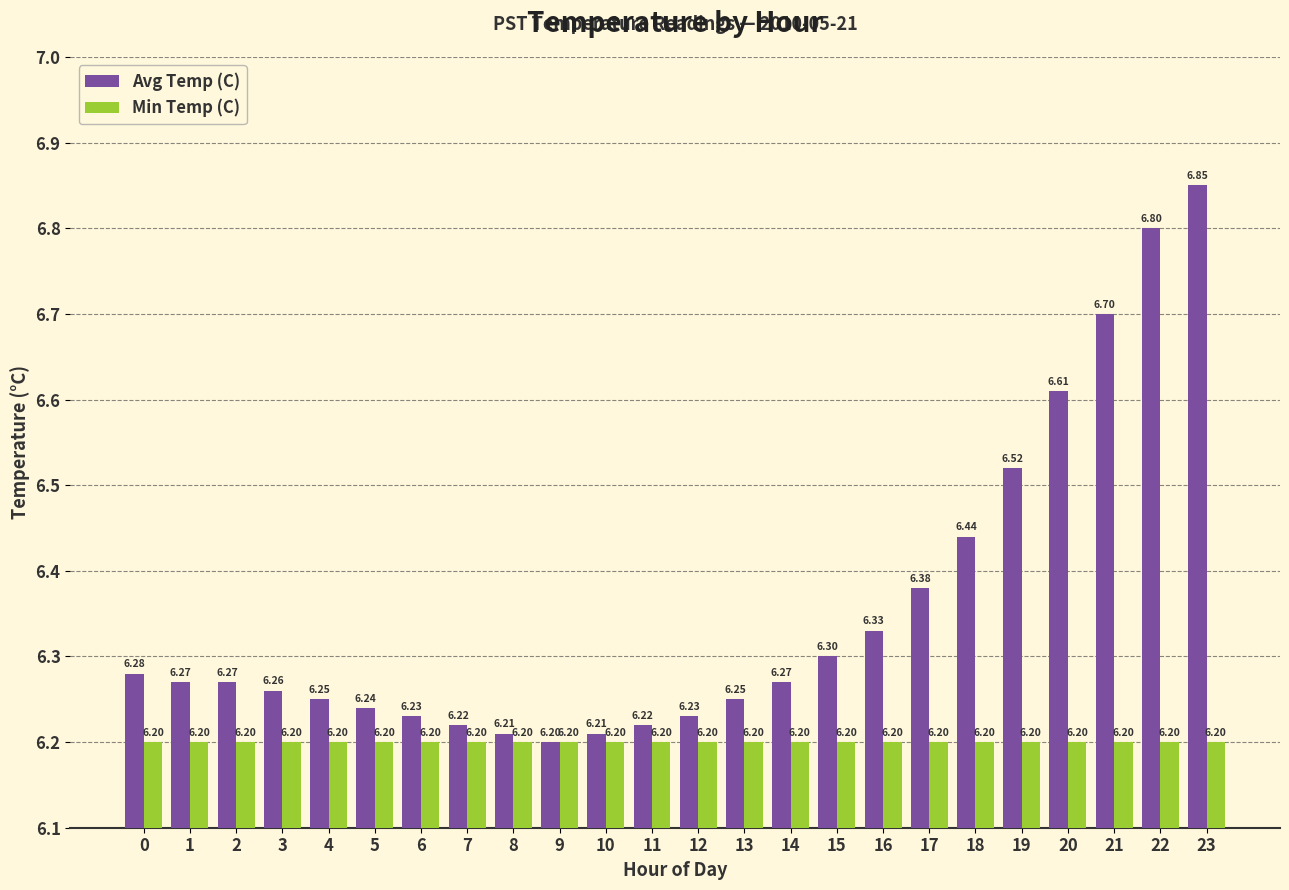

What is the sum of the Min Temp (C) values at 15 and 21?

12.4